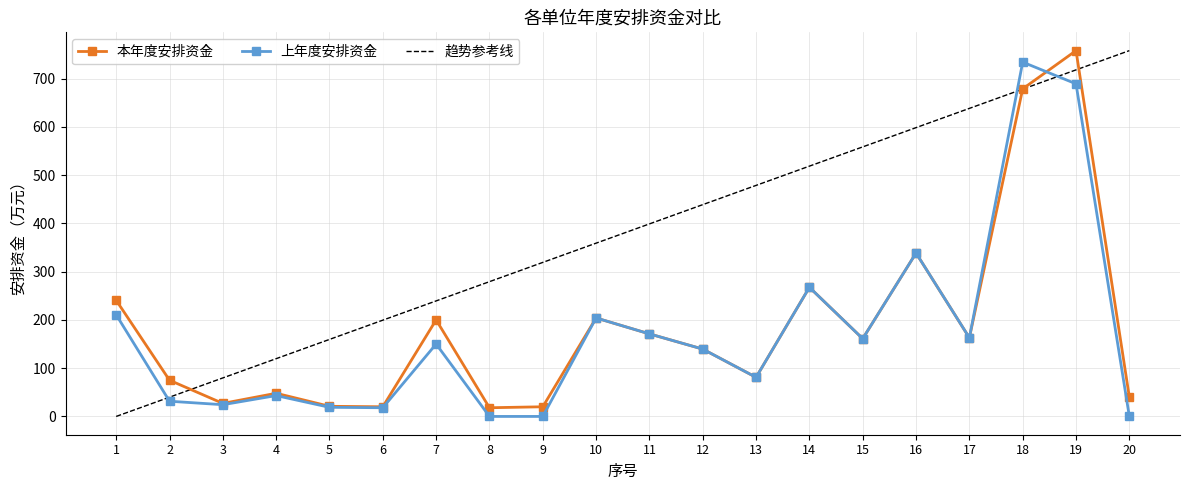

Which series has the widest spread of values?

本年度安排资金